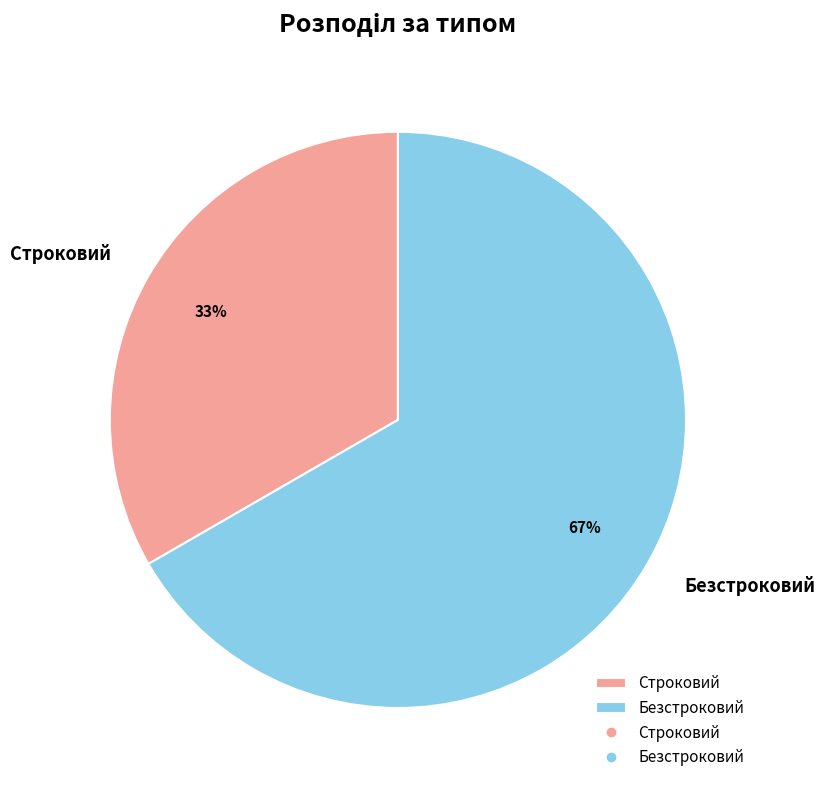

How many slices are in this pie chart?

2